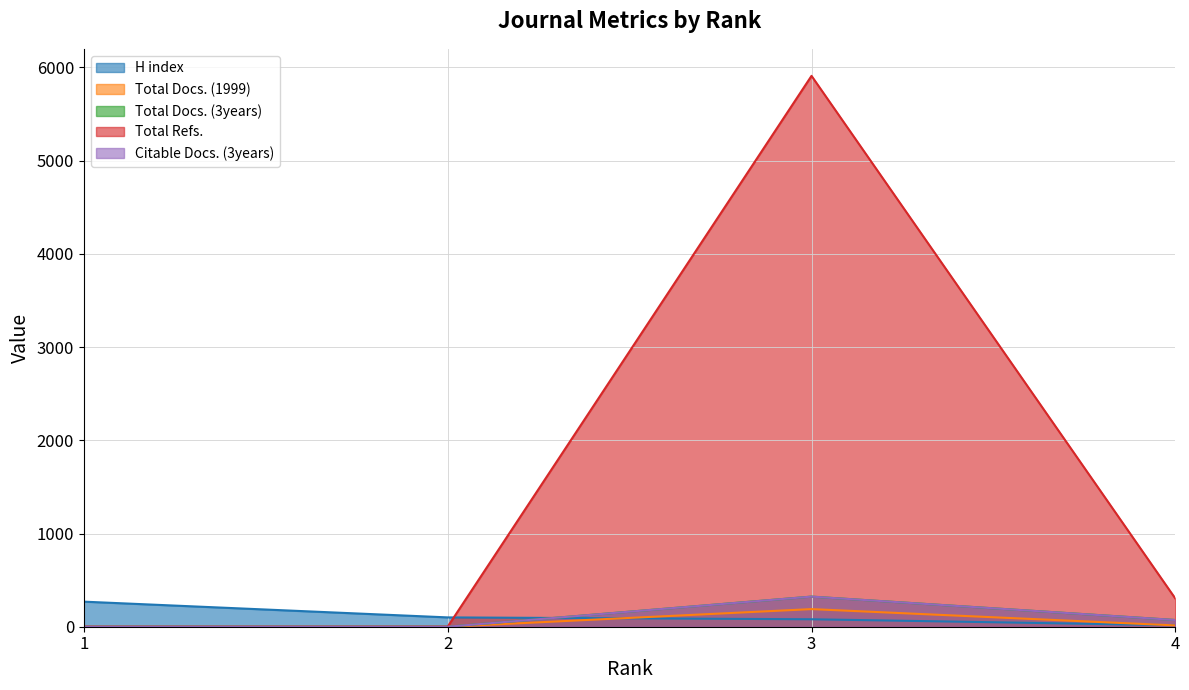

Does the chart have visible grid lines?

Yes